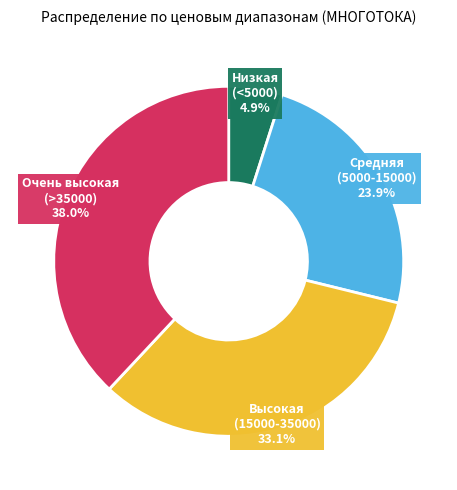

What percentage do Низкая (<5000) and Средняя (5000-15000) together represent?

28.8%